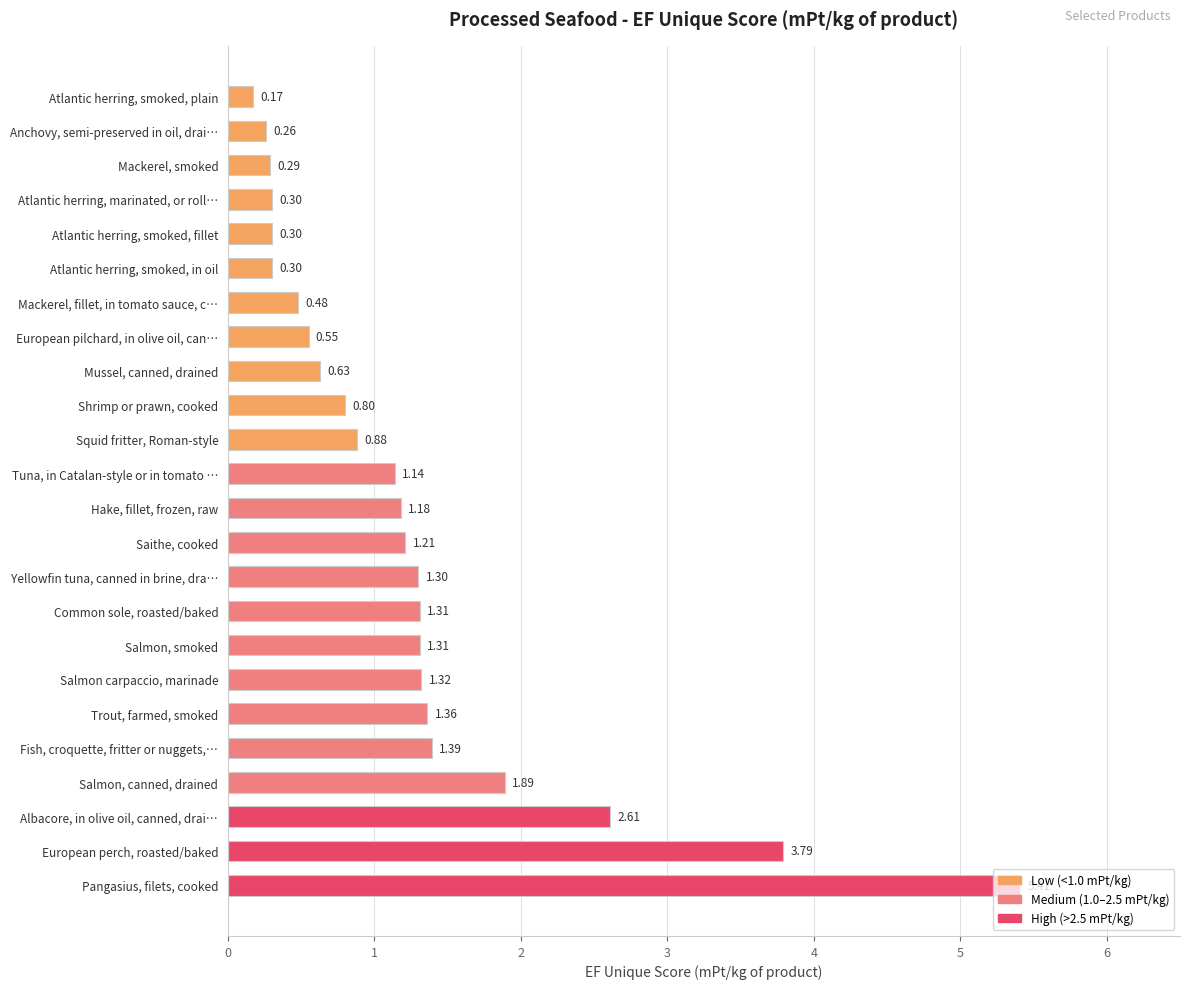

What is the difference between the maximum and minimum values?

5.2